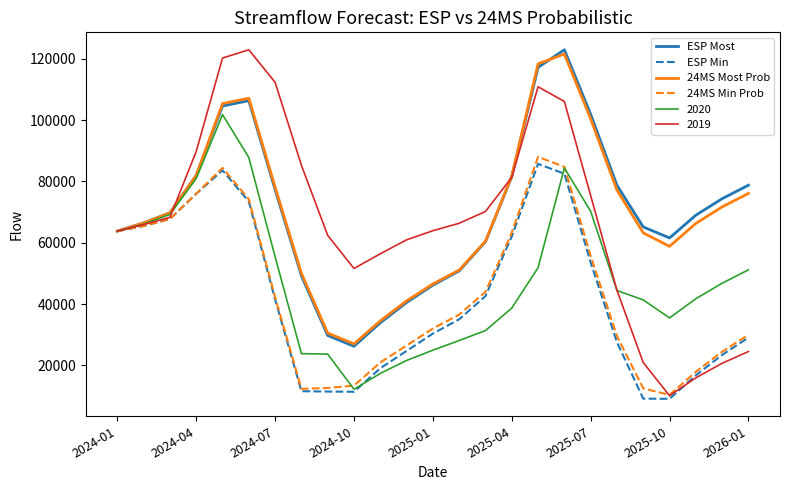

What is the minimum value for 2019?

10139.3